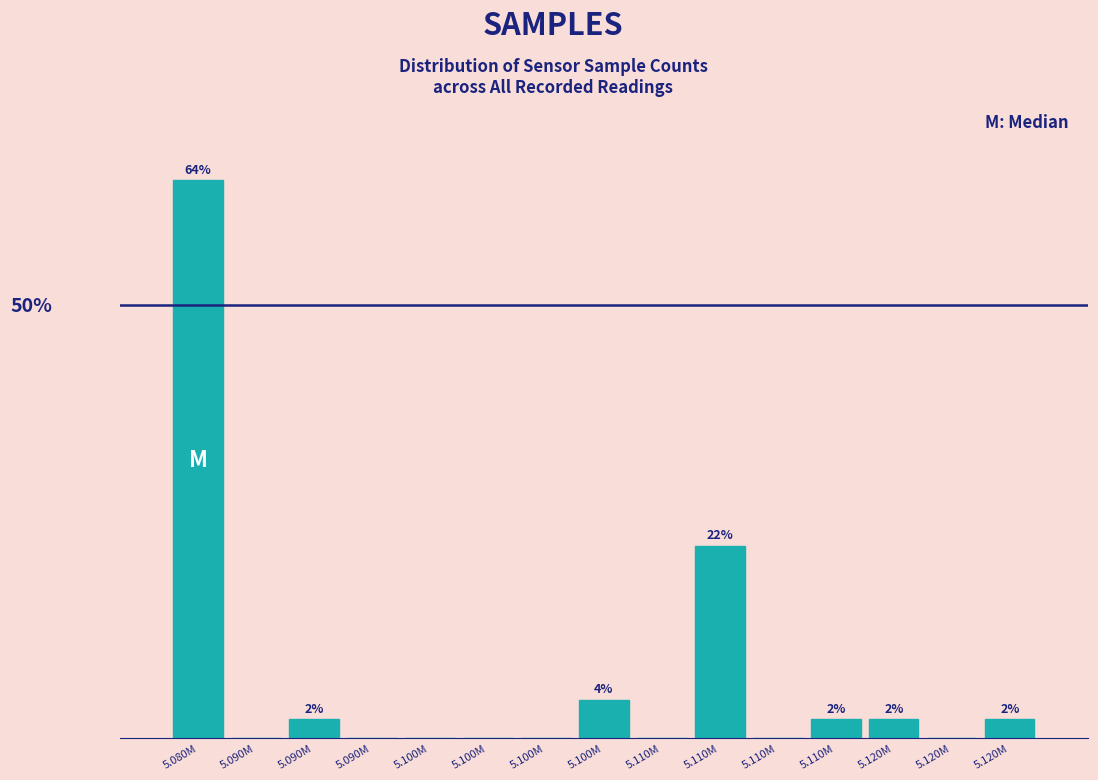

Are the bars horizontal?

No